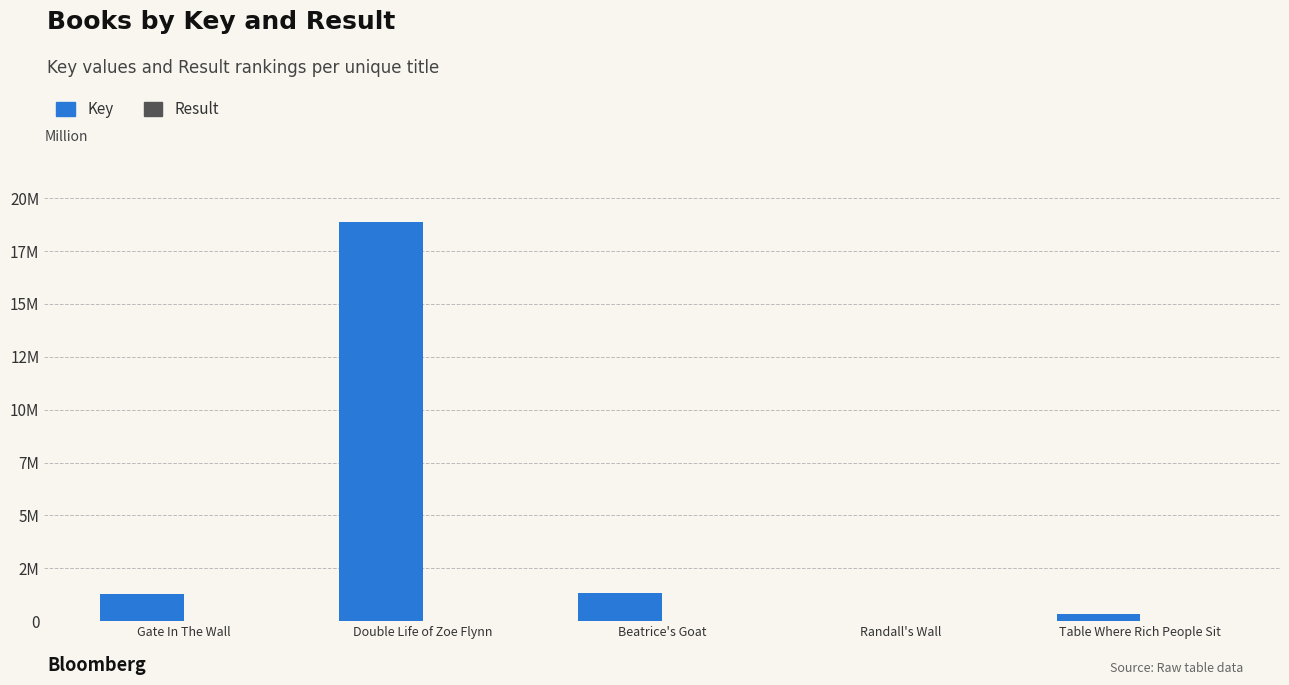

What is the sum of all Result values?

15